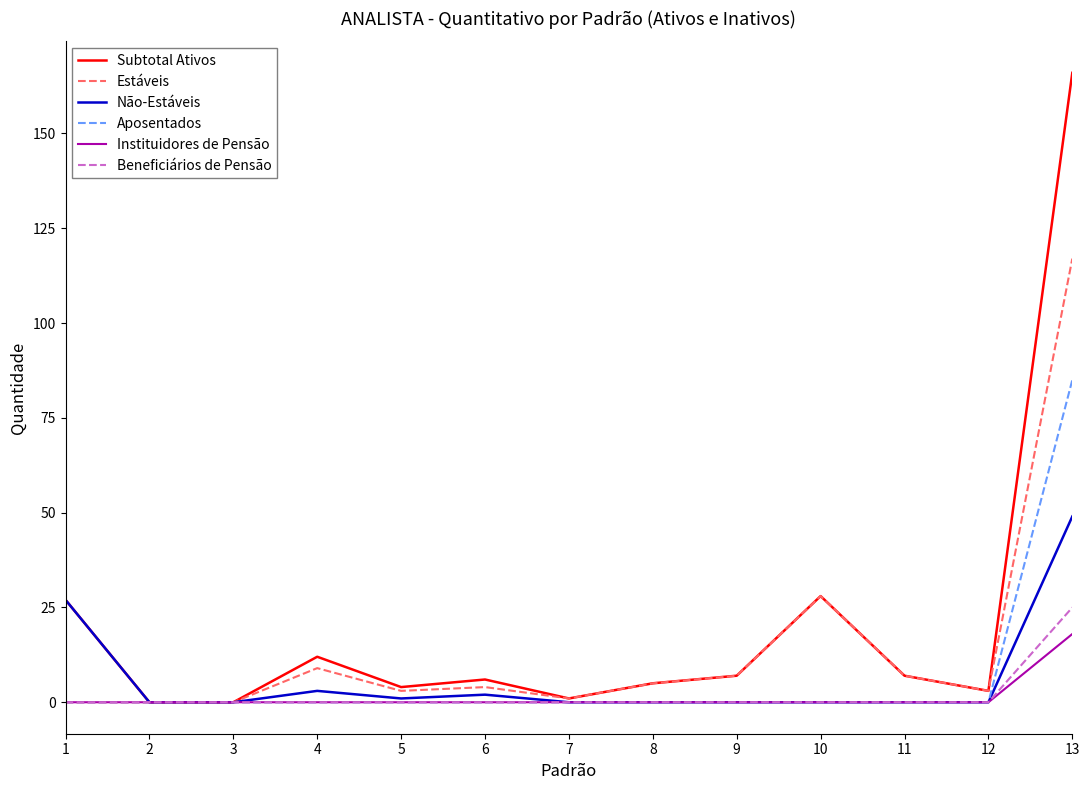

The value of Aposentados at 2 is 58. True or false?

False